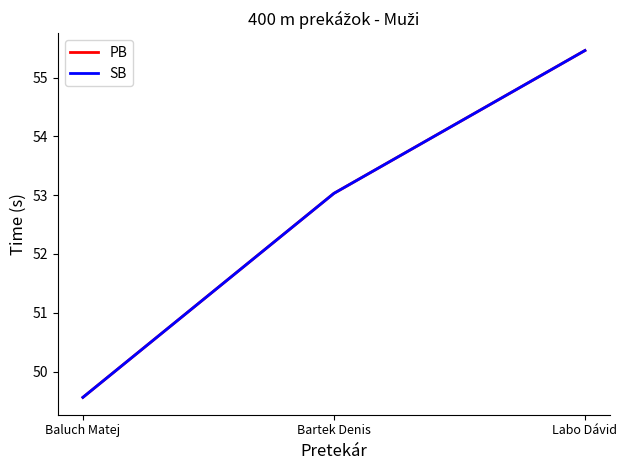

Is this an area chart (filled region under the line)?

No